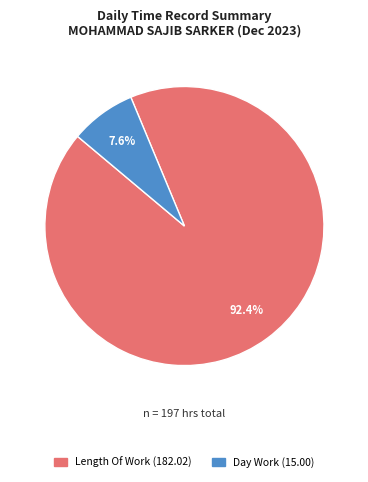

Does any single category account for the majority?

Yes